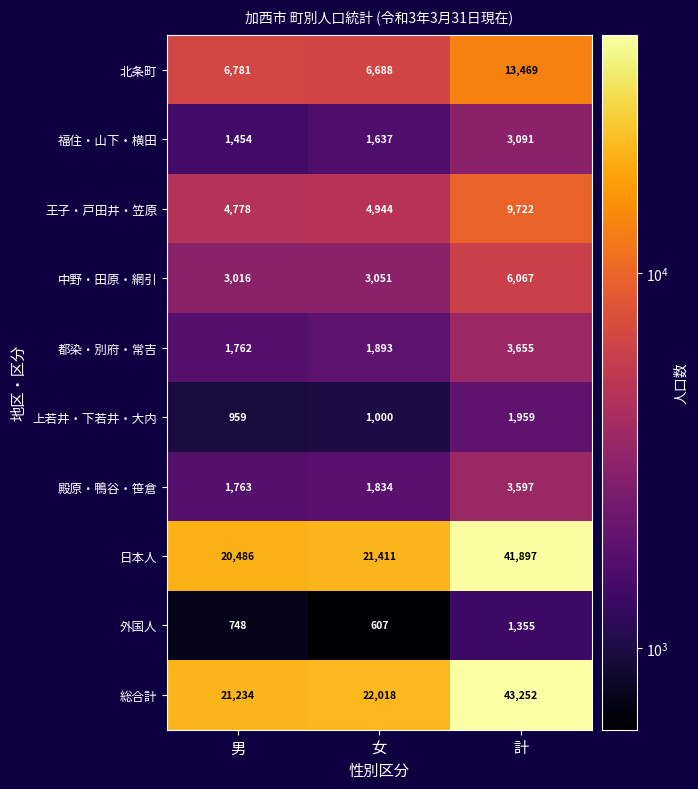

List the series in order of their peak value, lowest first.

外国人, 上若井・下若井・大内, 福住・山下・横田, 殿原・鴨谷・笹倉, 都染・別府・常吉, 中野・田原・網引, 王子・戸田井・笠原, 北条町, 日本人, 総合計